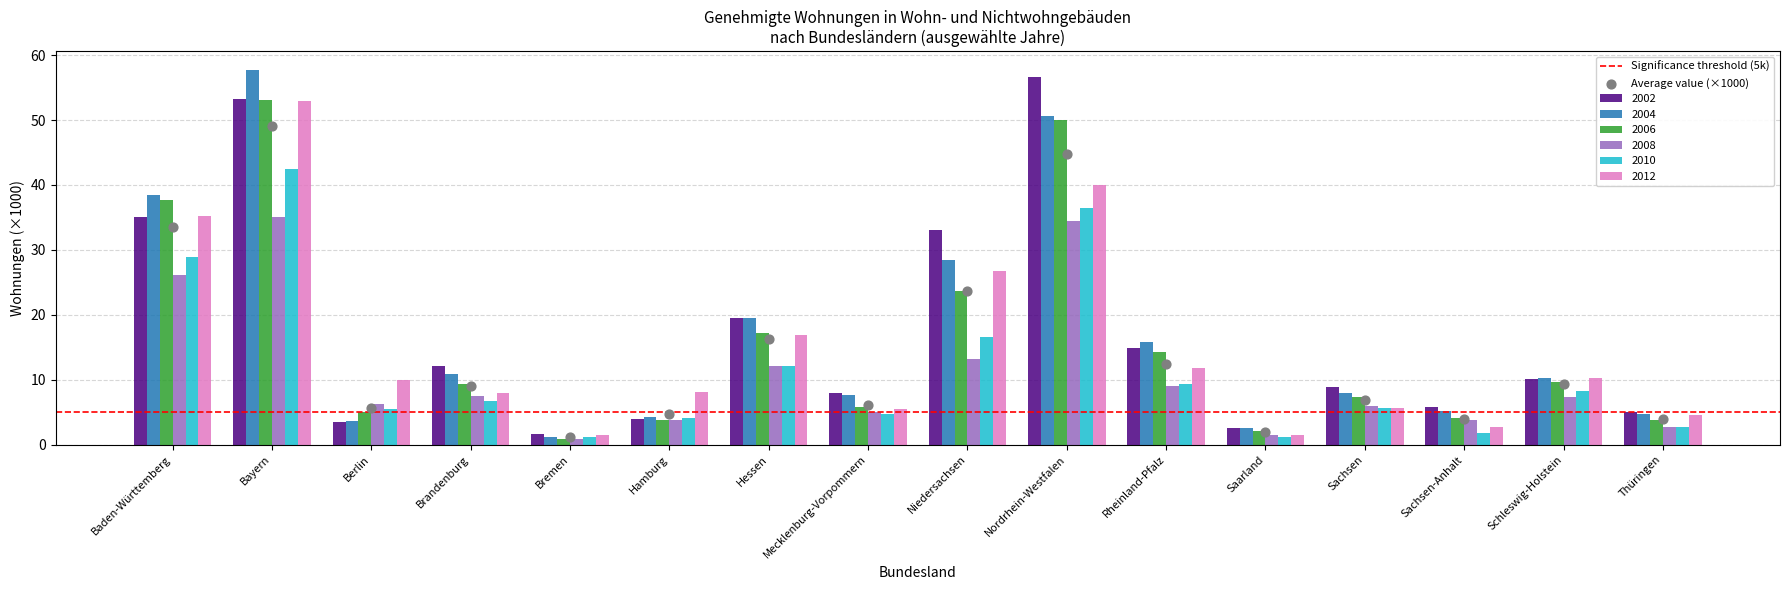

Which series reaches the minimum Y coordinate?

2008